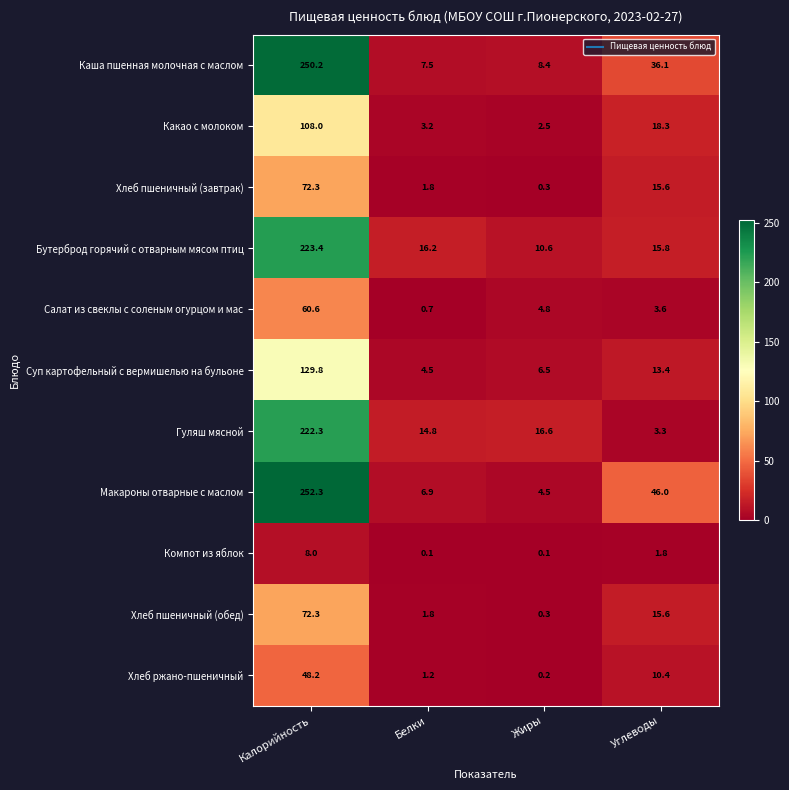

At how many categories does at least one series exceed 132?

1